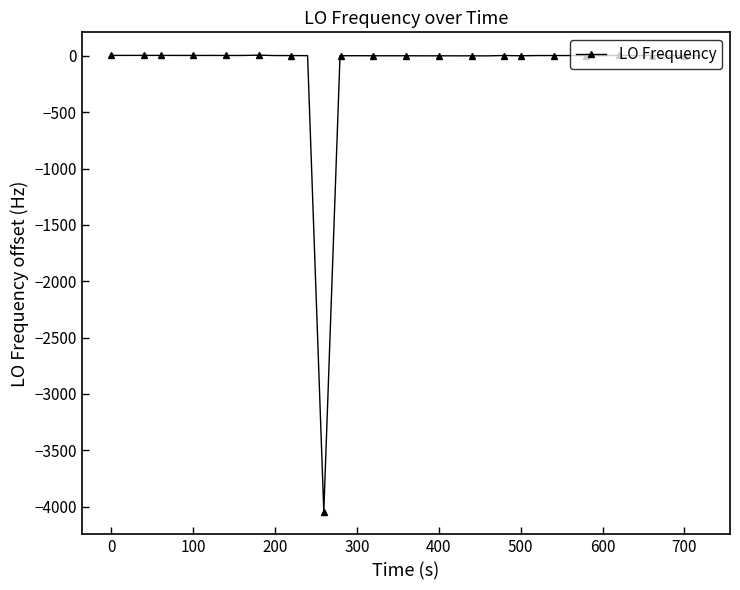

What is the sum of all values?

-3965.7